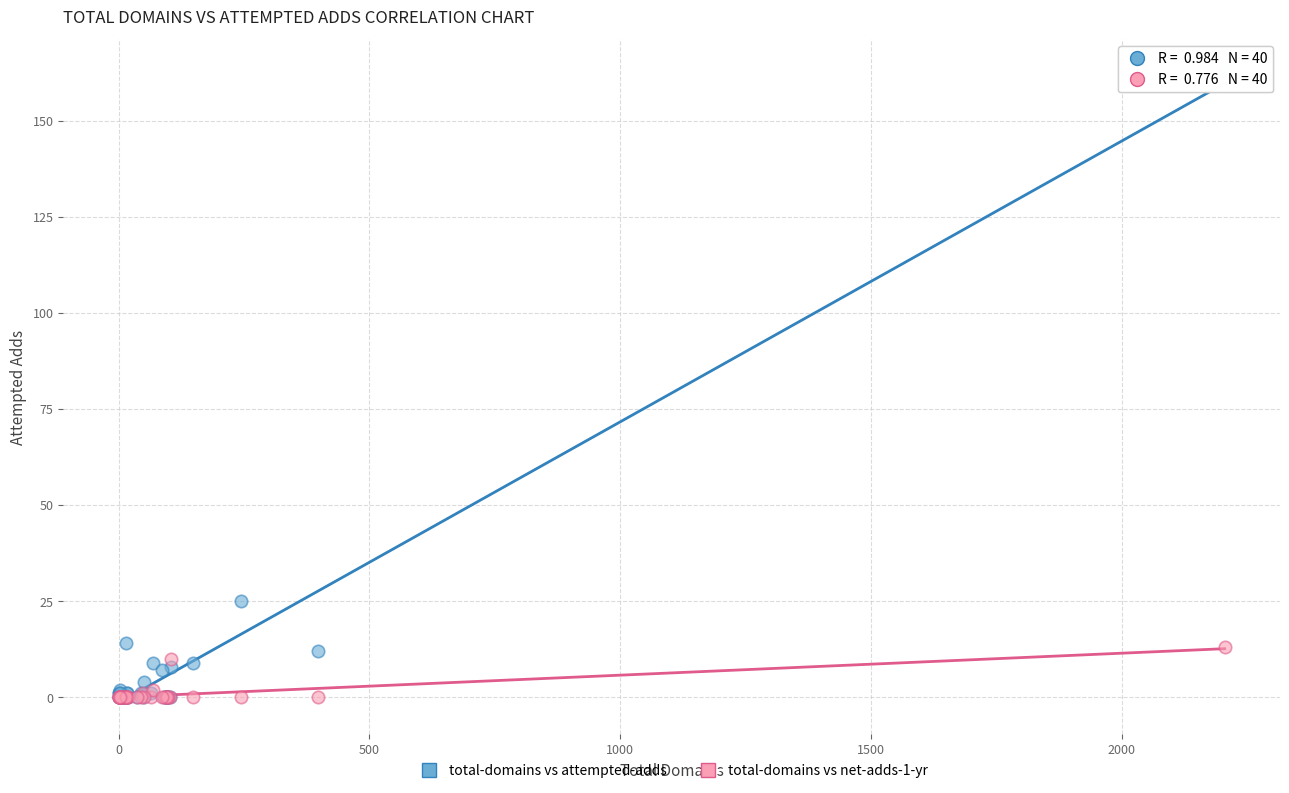

In the total-domains vs attempted-adds series, what Y value is closest to 81?

25